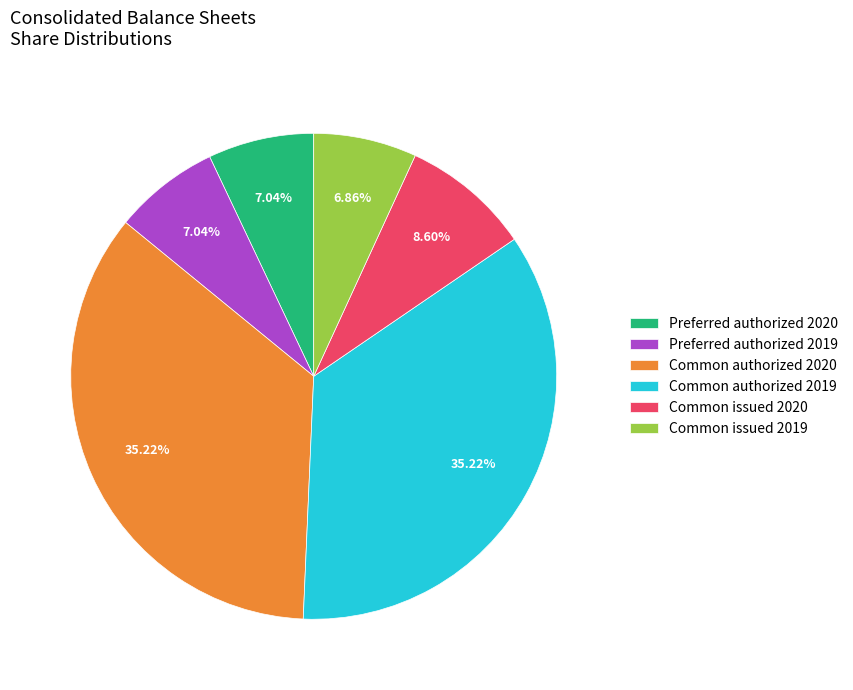

What percentage is the Preferred authorized 2020 slice, to the nearest percent?

7%